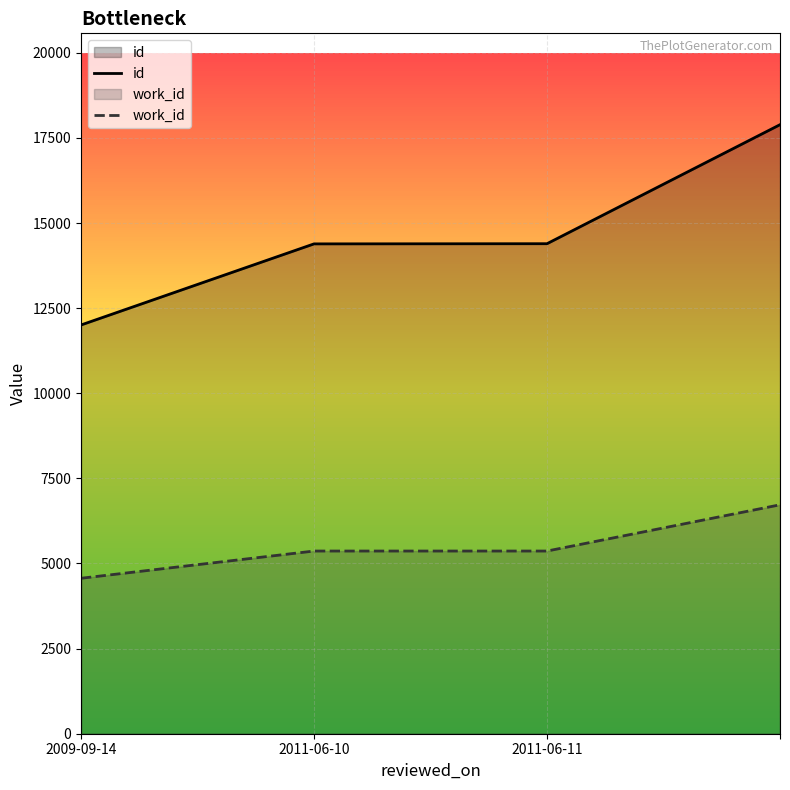

True or false: work_id and id cross at least once.

False